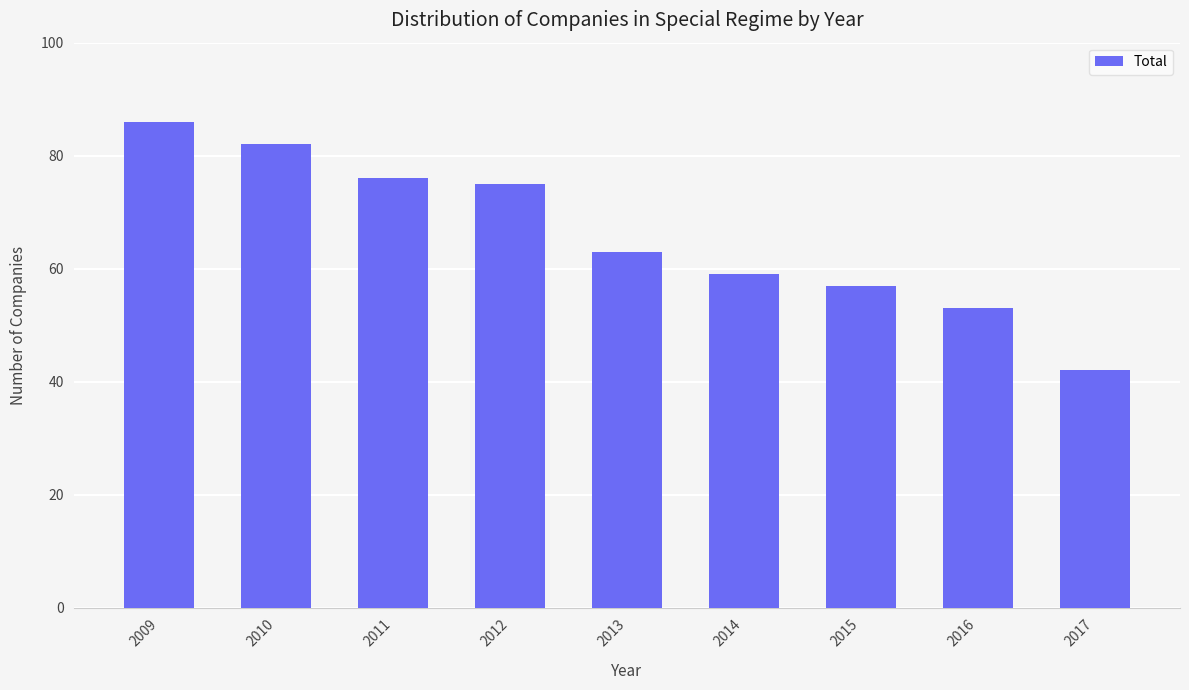

Rank the categories by value from lowest to highest.

2017, 2016, 2015, 2014, 2013, 2012, 2011, 2010, 2009